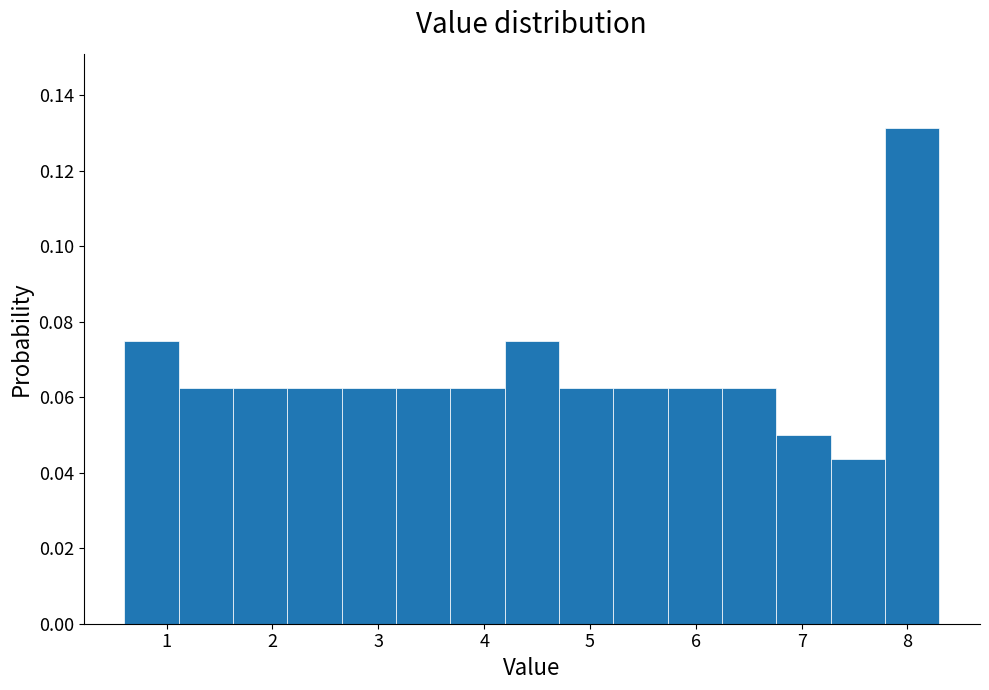

Reading left to right, transcribe this chart: for each bar, give the range it covers on the x-axis and its height. Neither the bar edges nor the heights are printed on the chart, so give them approximately, as read against the axes.

0.6 to 1.1: 0.076
1.1 to 1.6: 0.062
1.6 to 2.1: 0.062
2.1 to 2.7: 0.062
2.7 to 3.2: 0.062
3.2 to 3.7: 0.062
3.7 to 4.2: 0.062
4.2 to 4.7: 0.076
4.7 to 5.2: 0.062
5.2 to 5.7: 0.062
5.7 to 6.2: 0.062
6.2 to 6.8: 0.062
6.8 to 7.3: 0.050
7.3 to 7.8: 0.044
7.8 to 8.3: 0.132